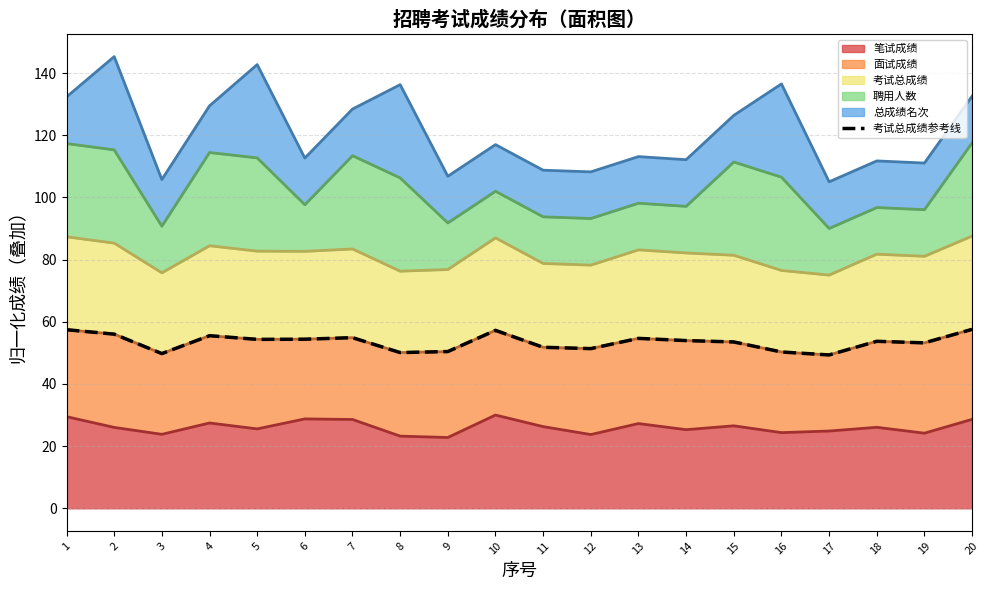

What is the maximum value shown in the chart?

145.3